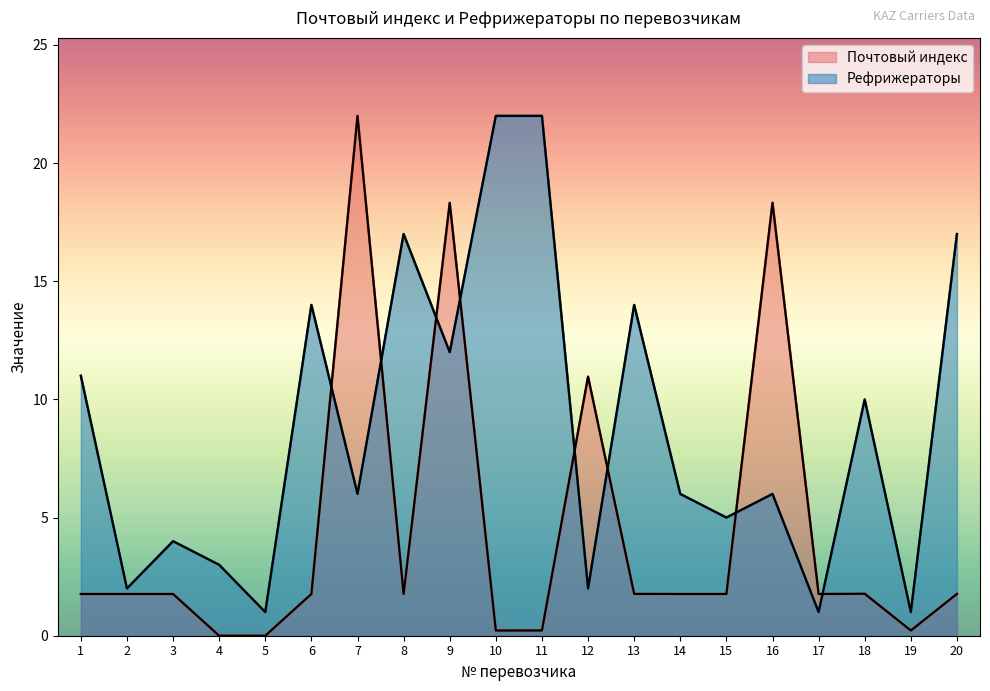

Reading right to left, list all the values displayed in this chart.

Почтовый индекс: 20=1.8	19=0.2	18=1.8	17=1.8	16=18.3	15=1.8	14=1.8	13=1.8	12=11.0	11=0.2	10=0.2	9=18.3	8=1.8	7=22.0	6=1.8	5=0.0	4=0.0	3=1.8	2=1.8	1=1.8
Рефрижераторы: 20=17.0	19=1.0	18=10.0	17=1.0	16=6.0	15=5.0	14=6.0	13=14.0	12=2.0	11=22.0	10=22.0	9=12.0	8=17.0	7=6.0	6=14.0	5=1.0	4=3.0	3=4.0	2=2.0	1=11.0